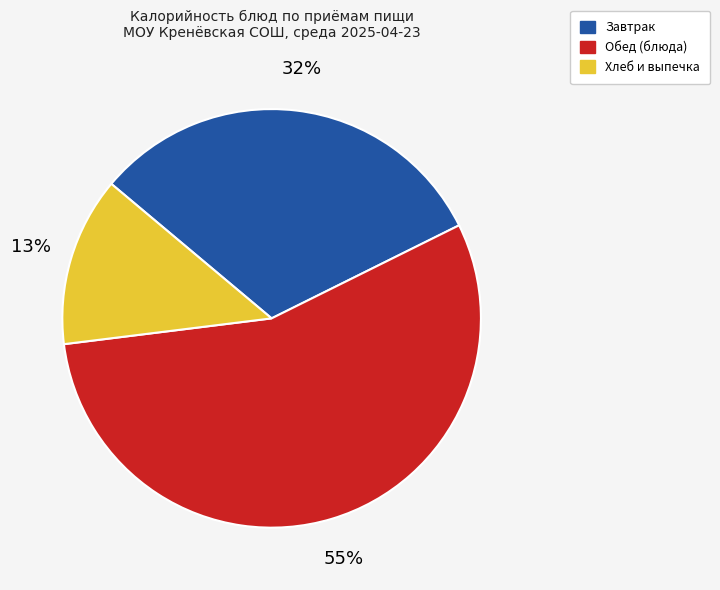

To the nearest percent, what is the difference between the largest and smallest slice percentages?

42%